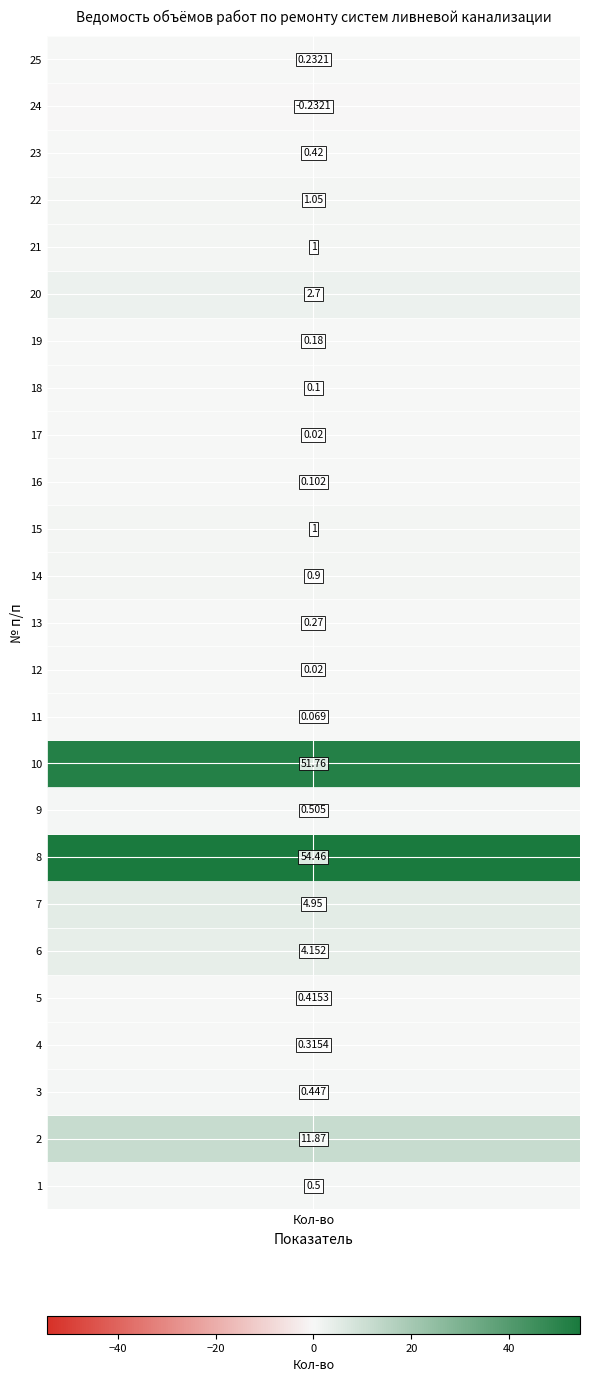

What is the smallest value displayed?

-0.2